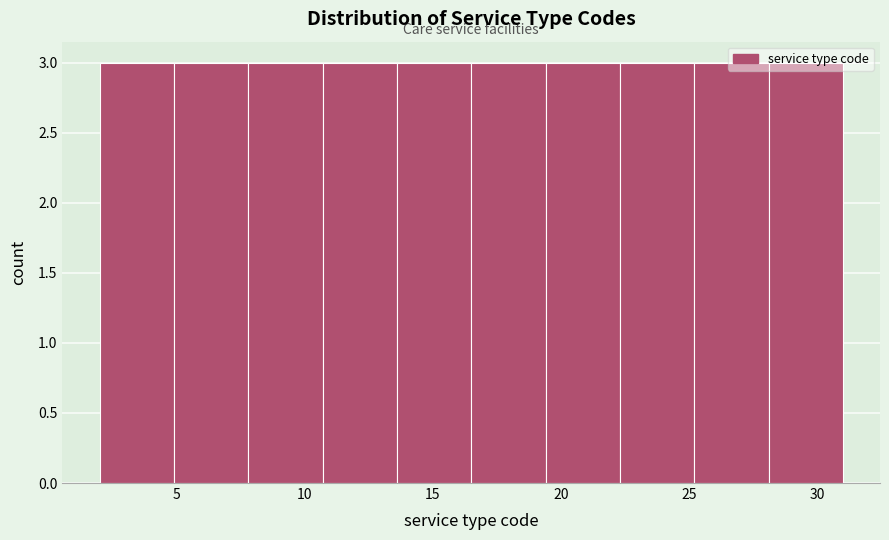

Reading left to right, list every bar in this chart as the range it spans on the x-axis followed by its height. Neither the bar edges nor the heights are printed on the chart, so give them approximately, as read against the axes.

2.0 to 4.9: 3
4.9 to 7.8: 3
7.8 to 10.7: 3
10.7 to 13.6: 3
13.6 to 16.5: 3
16.5 to 19.4: 3
19.4 to 22.3: 3
22.3 to 25.2: 3
25.2 to 28.1: 3
28.1 to 31.0: 3